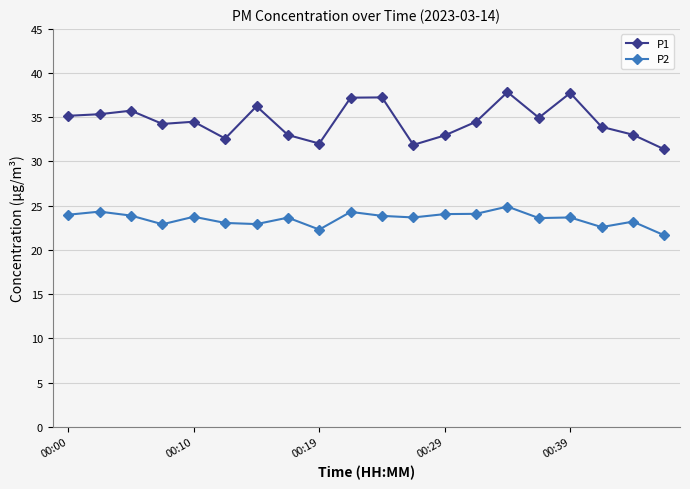

Rank the series by their average value, from highest to lowest.

P1, P2